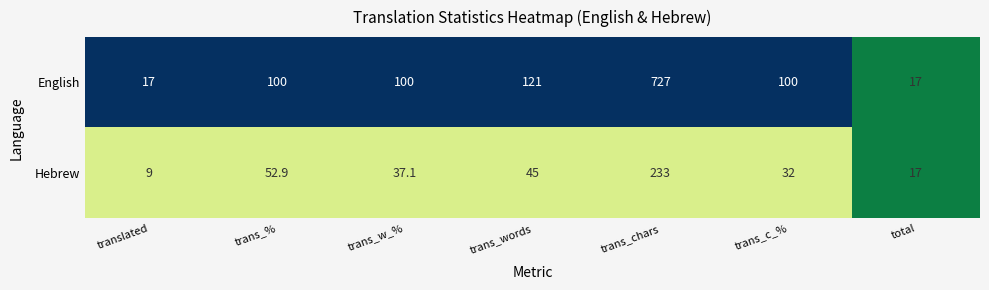

The value of Hebrew at total is 23.0. True or false?

False